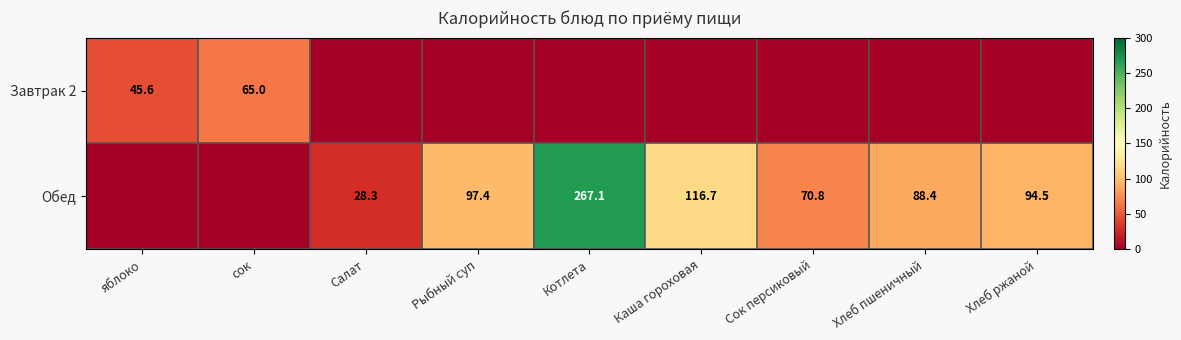

Is it true that Завтрак 2 equals 45.6 at яблоко?

True